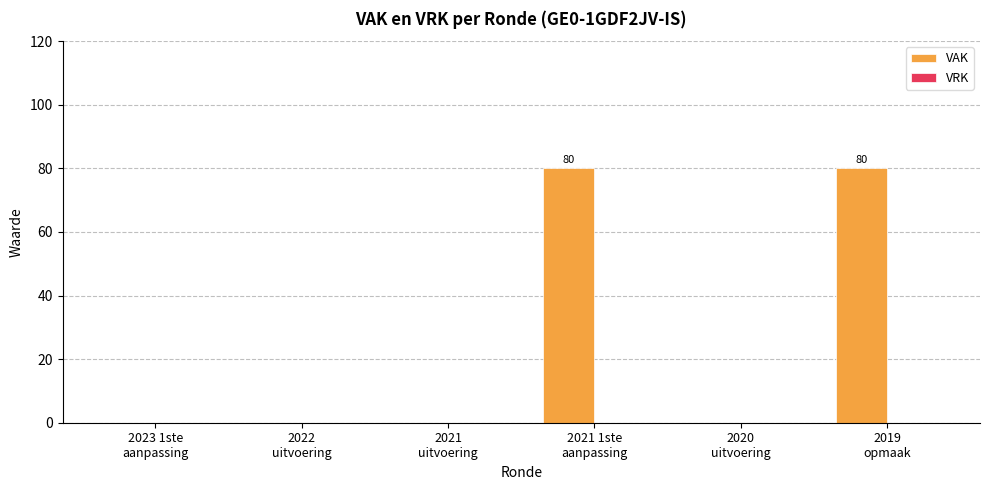

What is the greatest value displayed?

80